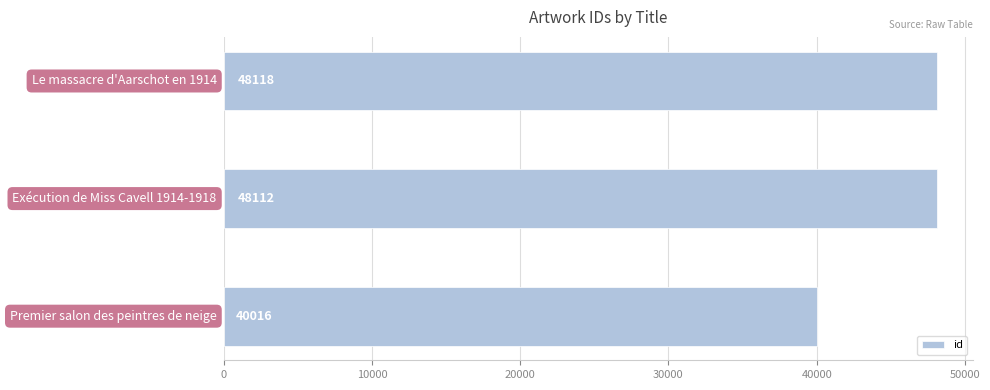

What is the value of the 3rd bar from the top?

40016